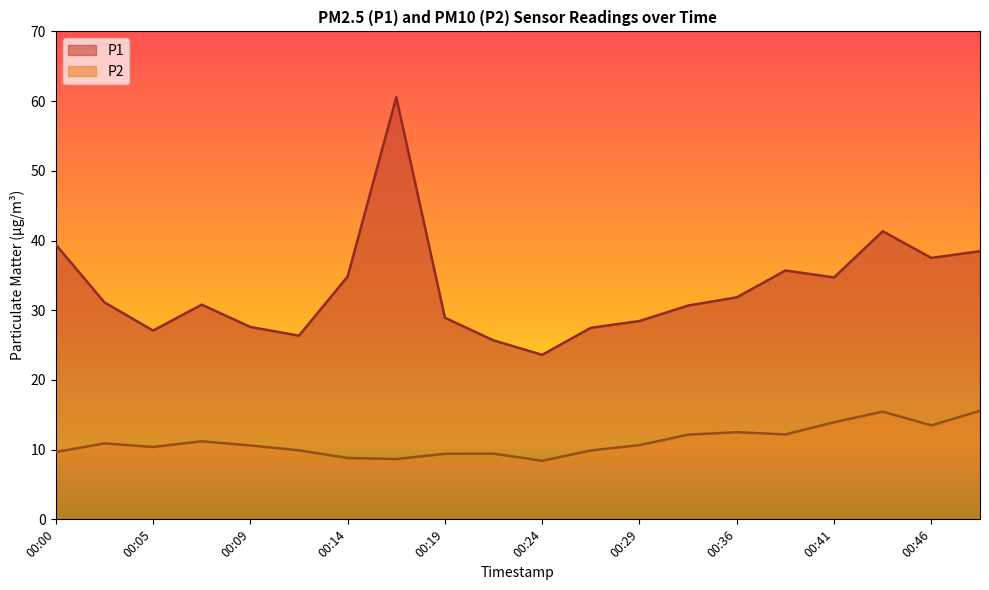

How many data points in P1 are above 31?

10